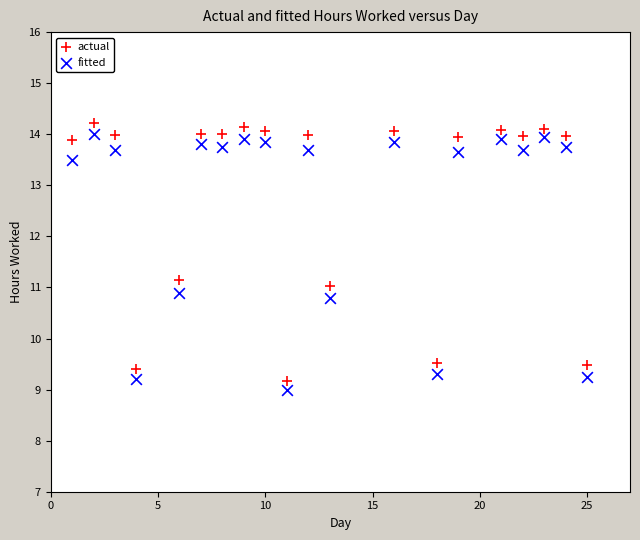

Which series has the largest Y range (max minus min)?

actual